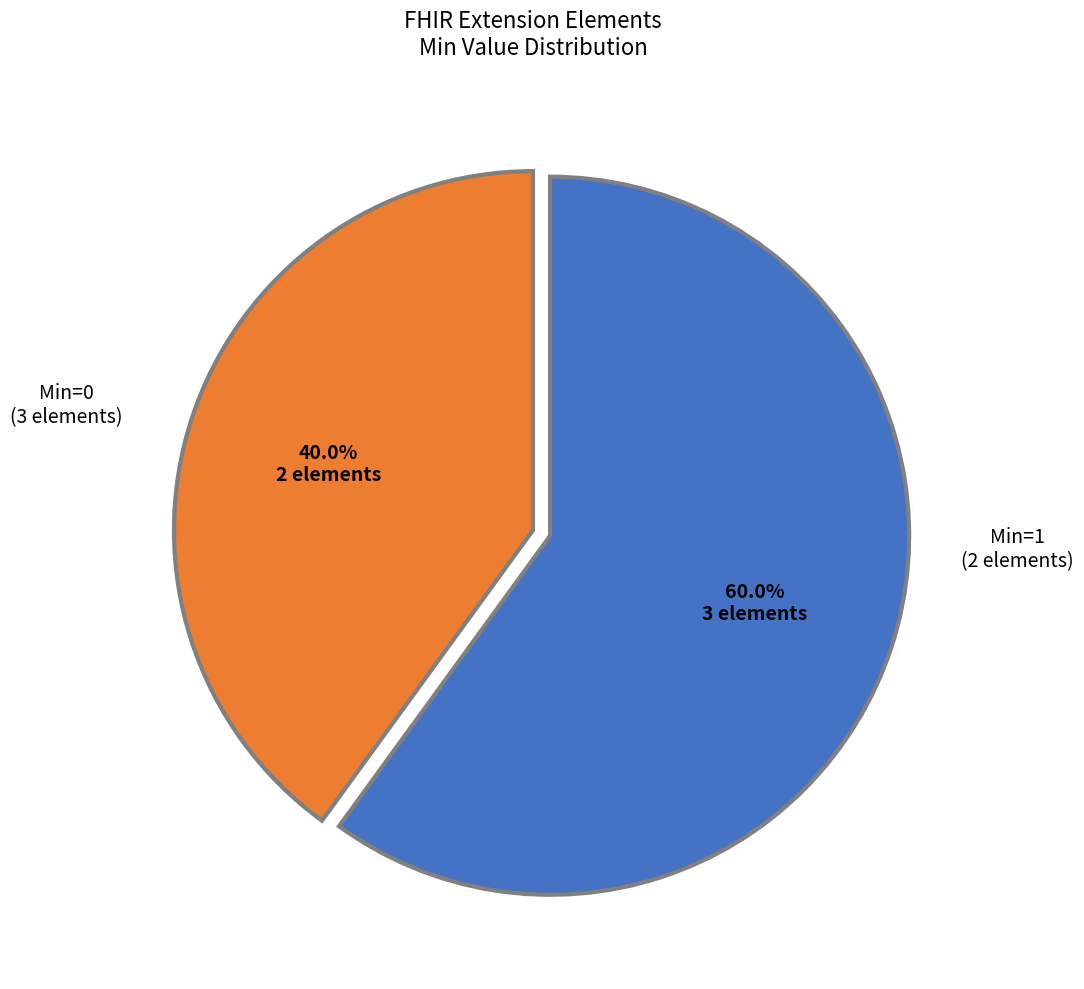

Is there a majority slice in this chart?

Yes